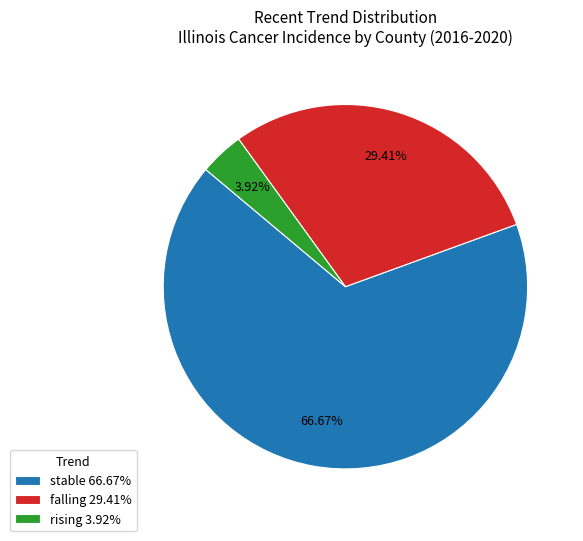

How much of the chart is everything except stable?

33.3%